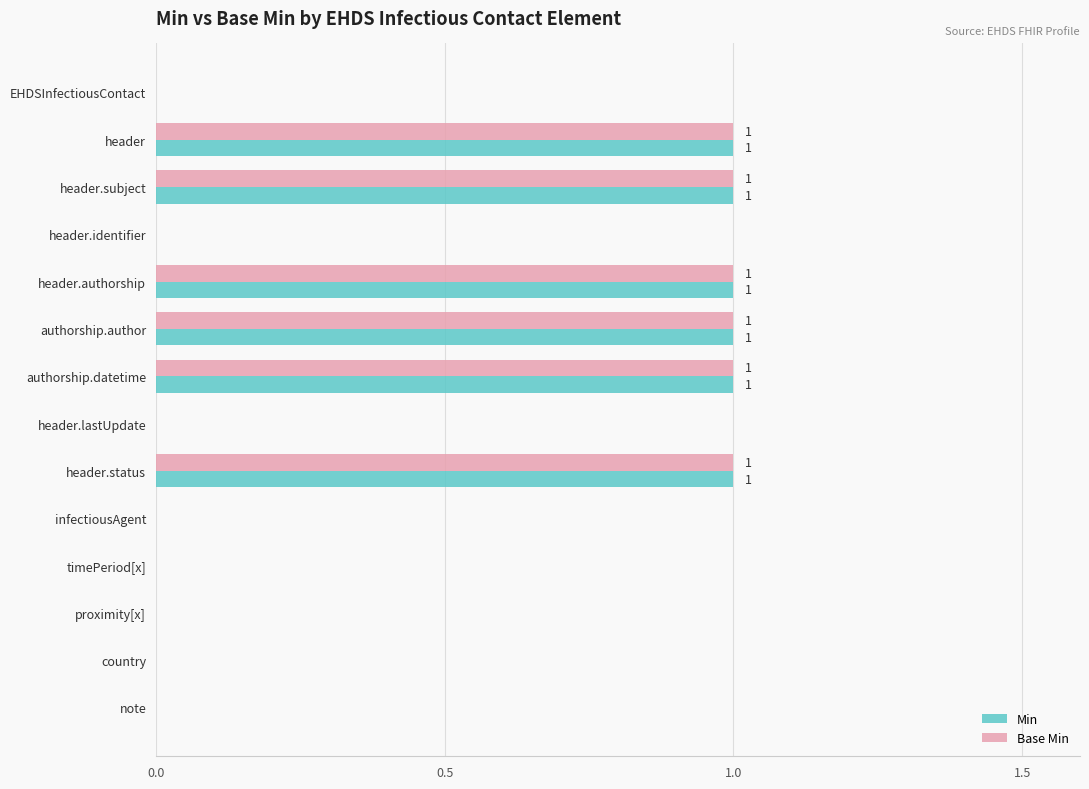

What is the sum of all Base Min values?

6